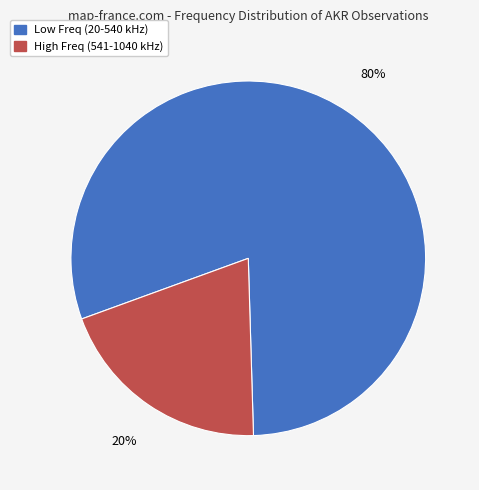

Combined, do Low Freq (20-540 kHz) and High Freq (541-1040 kHz) account for over 50%?

Yes